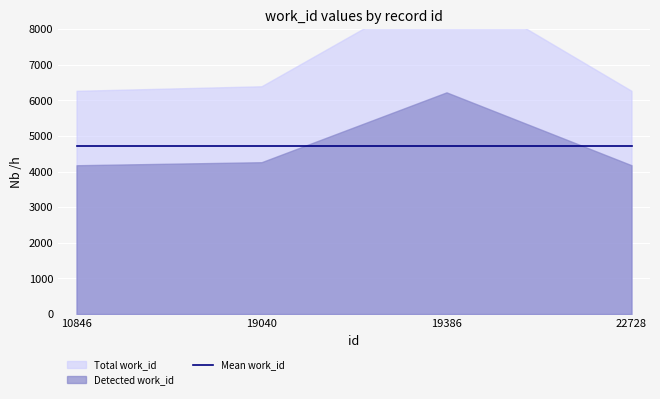

What is the value of the 4th point from the left?

4178